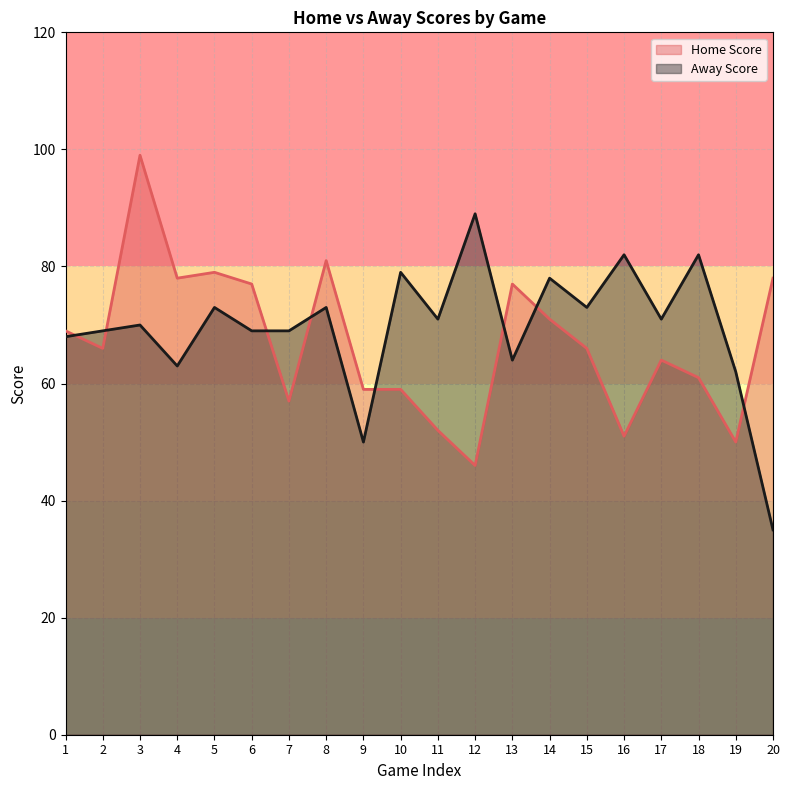

Where is the first local maximum for Away Score?

3